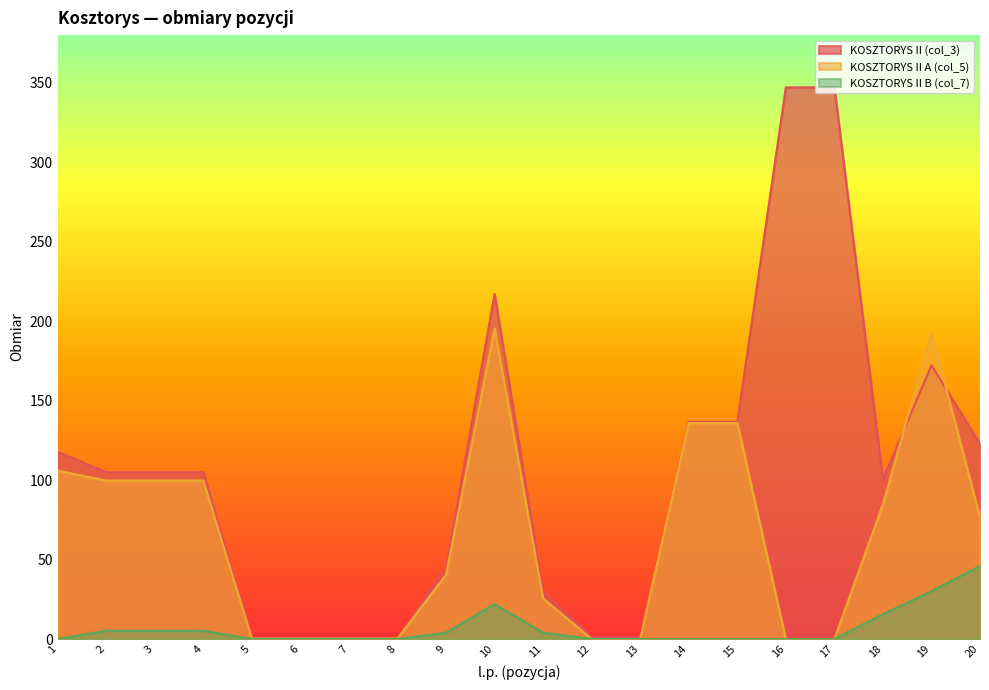

What are all the series names shown in the legend?

KOSZTORYS II (col_3), KOSZTORYS II A (col_5), KOSZTORYS II B (col_7)